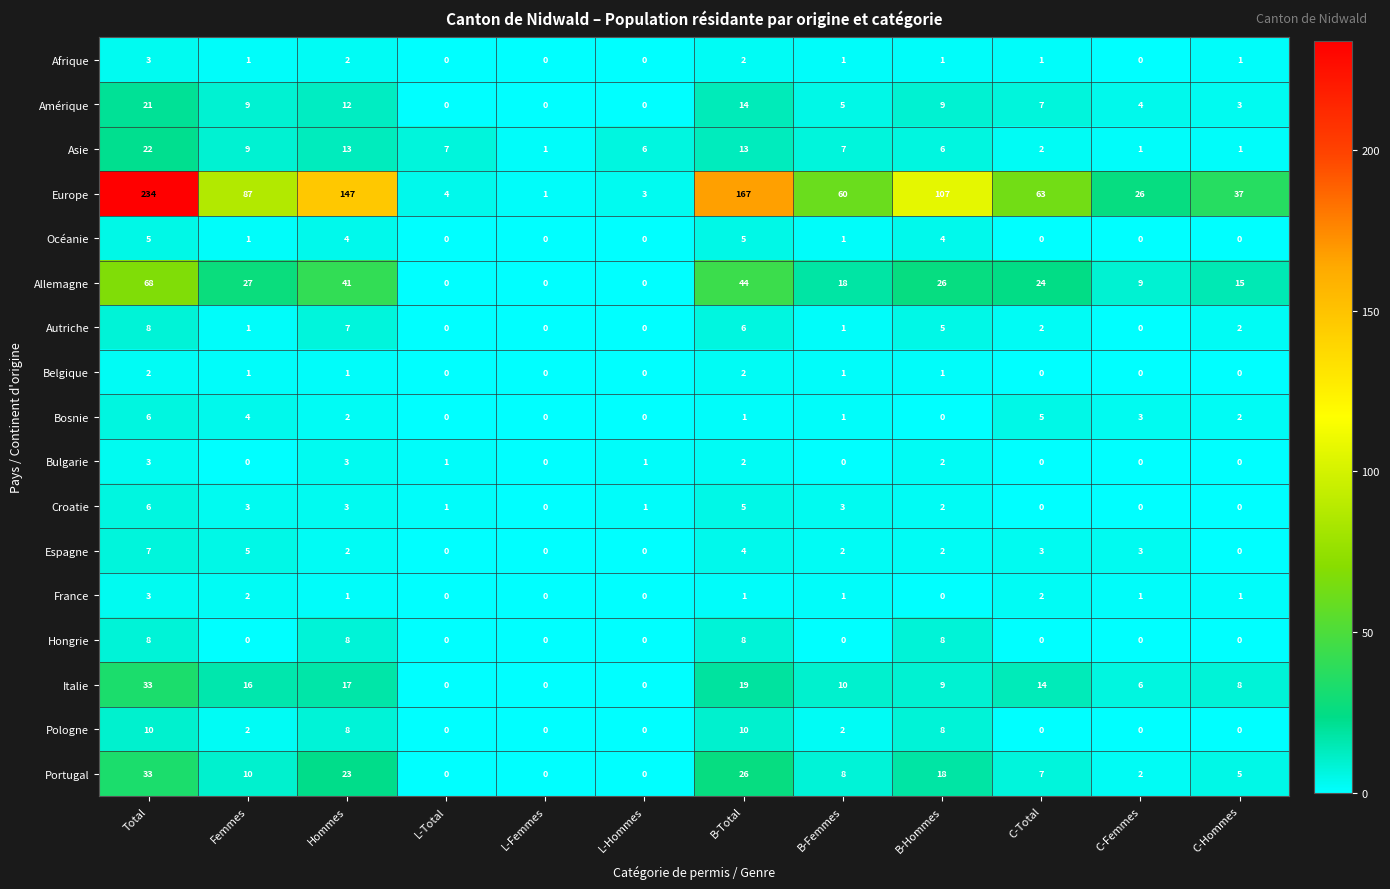

Count the Bulgarie values in the range 0 to 2.

10